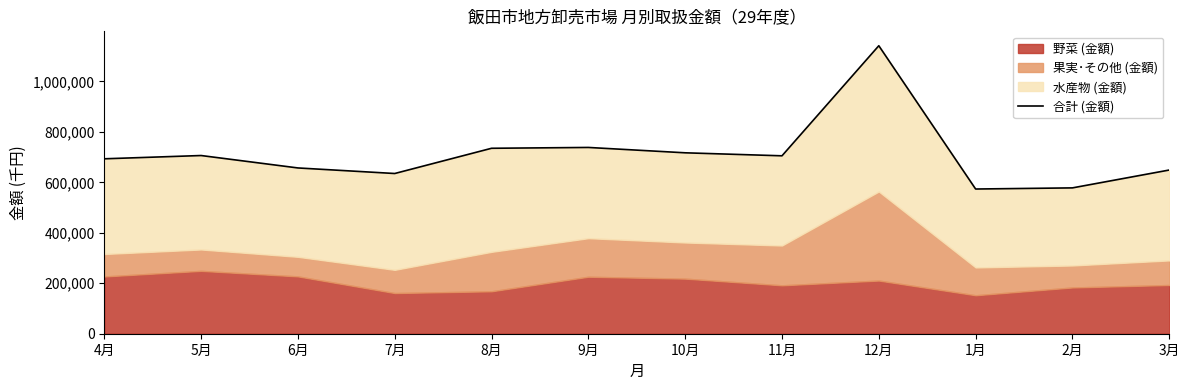

What is the difference between the second highest and second lowest values?

160234